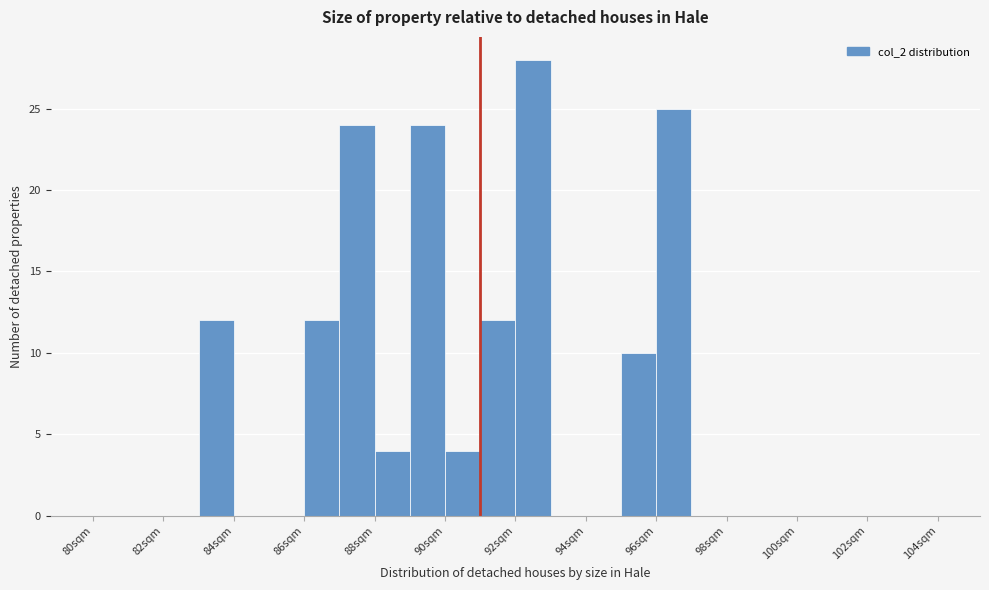

Which range on the x-axis has the tallest bar?

92 to 93